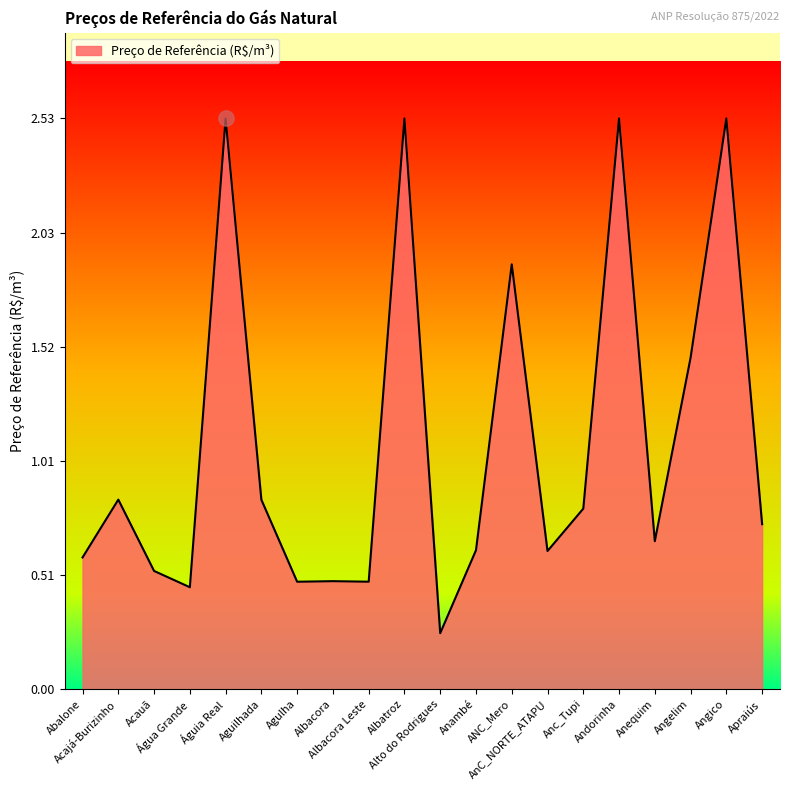

What is the change in value from Albatroz to Anambé?

-1.9